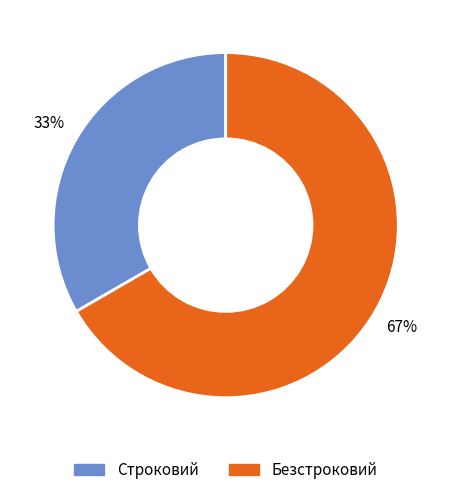

What is the smallest slice in the pie chart?

Строковий